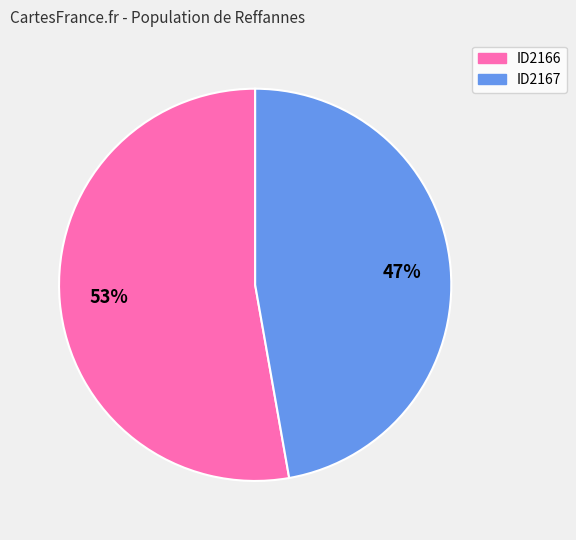

Which slice is the largest?

ID2166